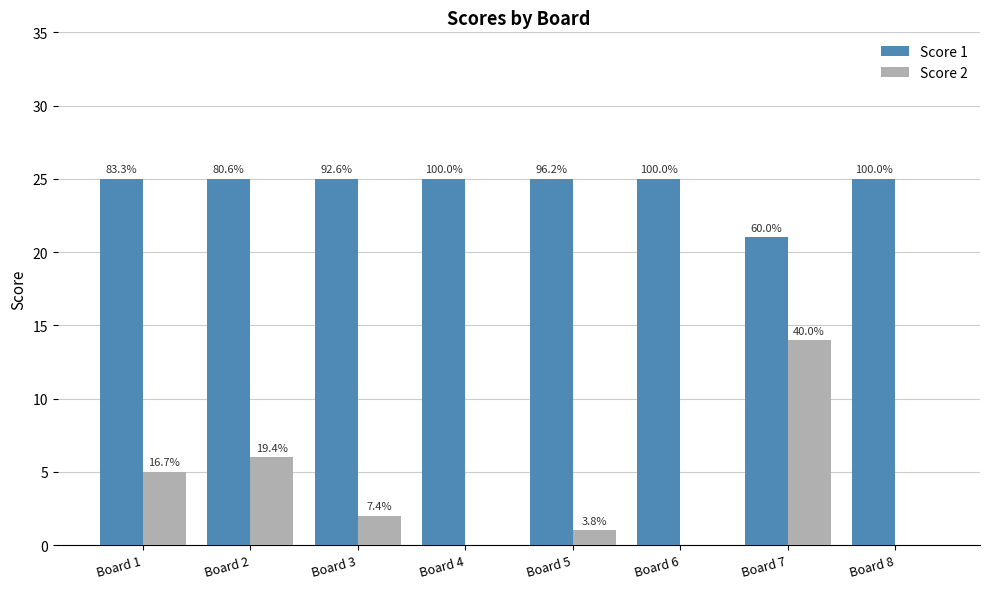

Which category has the lowest value in the Score 1 series?

Board 7